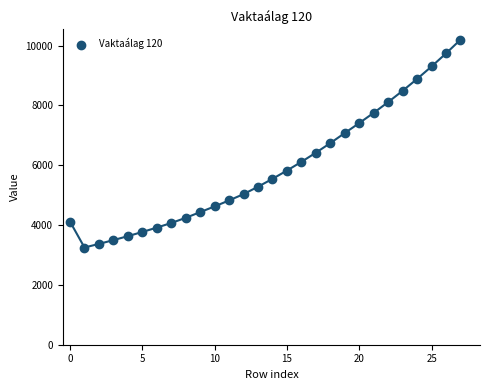

What is the range of Y values (max minus min)?

6949.4